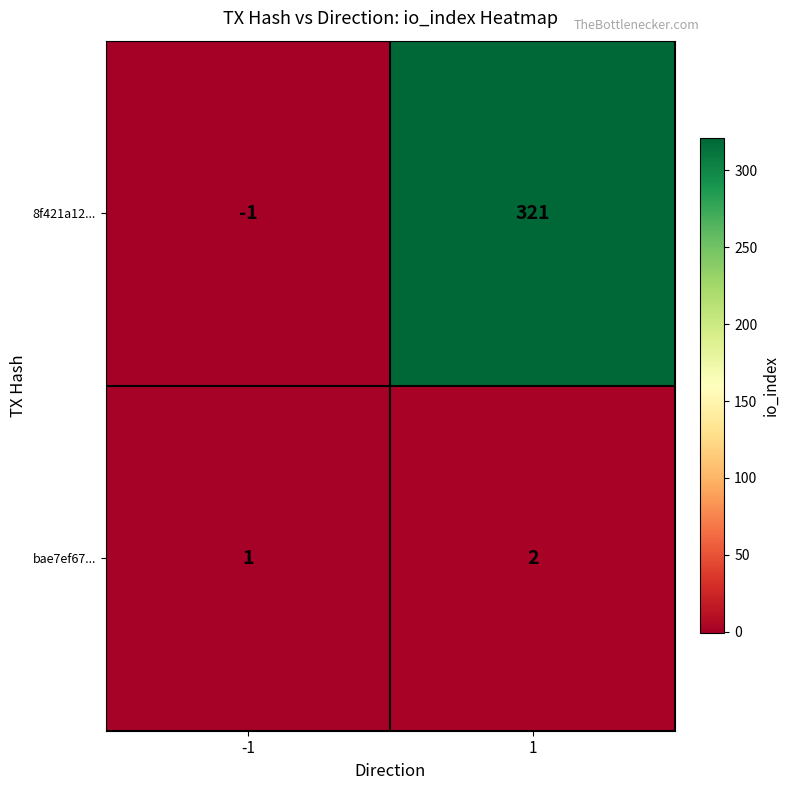

Rank the series by their average value, from lowest to highest.

bae7ef67..., 8f421a12...